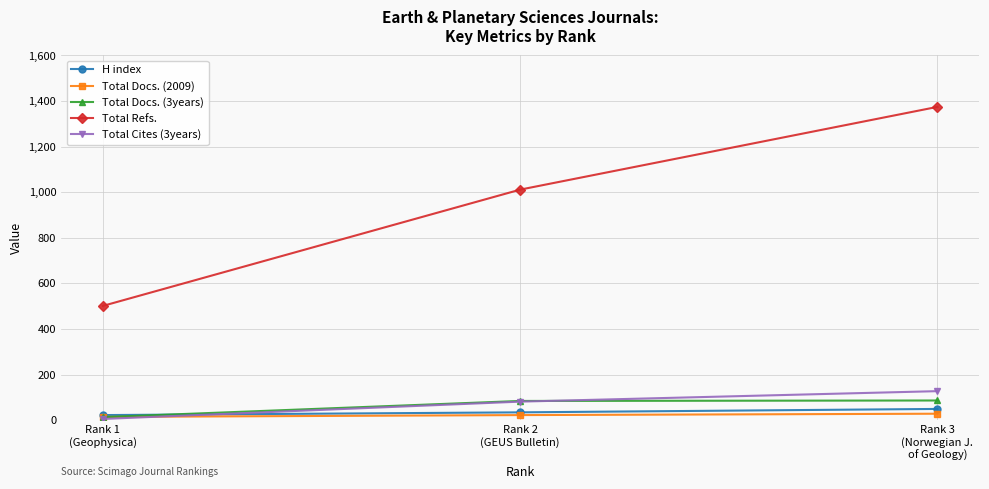

What is the value of the H index point at the 1st from the left?

22